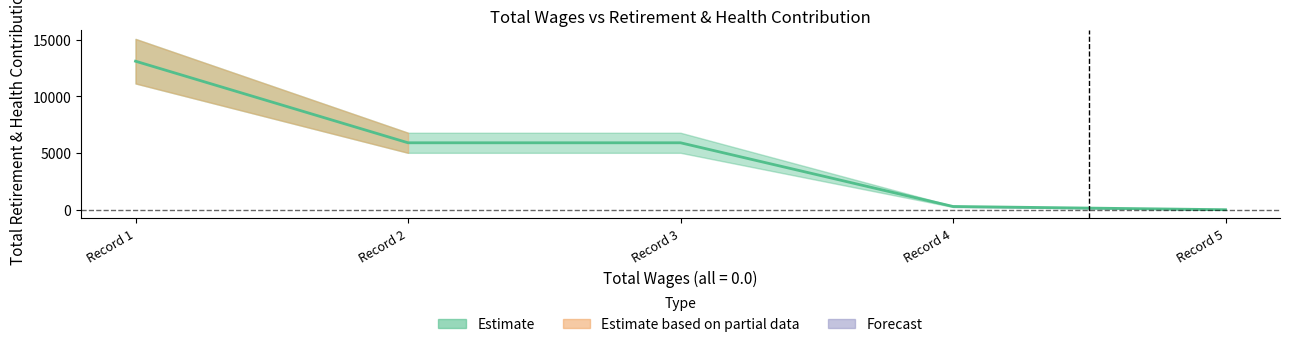

What is the difference between the maximum and minimum values?

13104